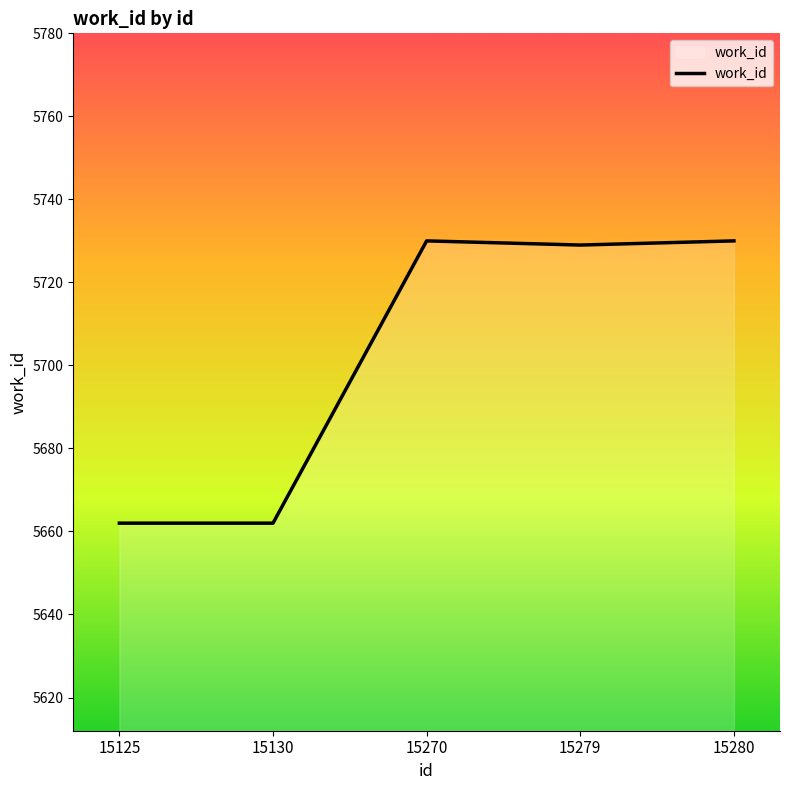

How many lines are shown in the chart?

1